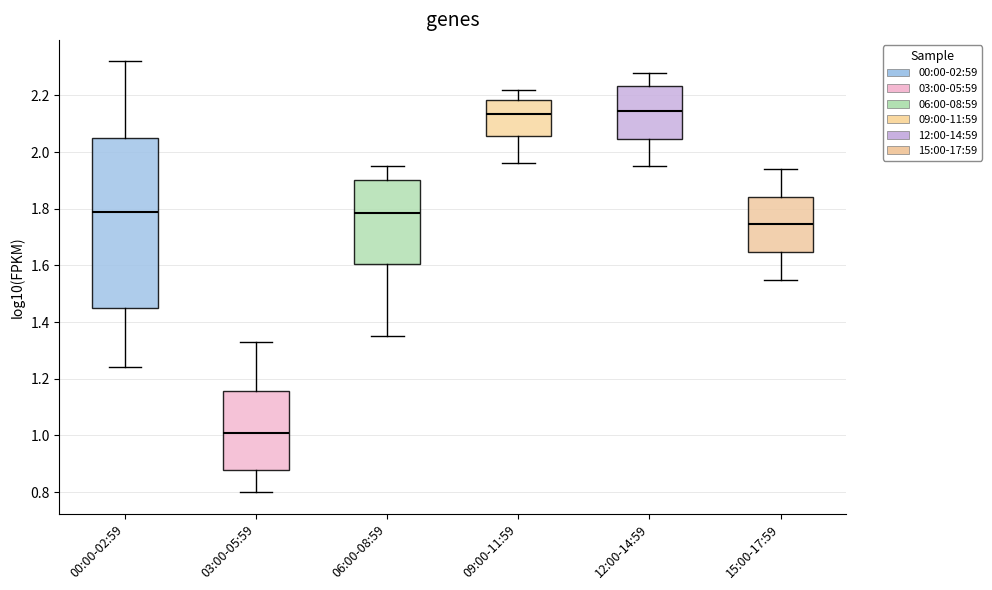

Which box's median line is the lowest?

03:00-05:59